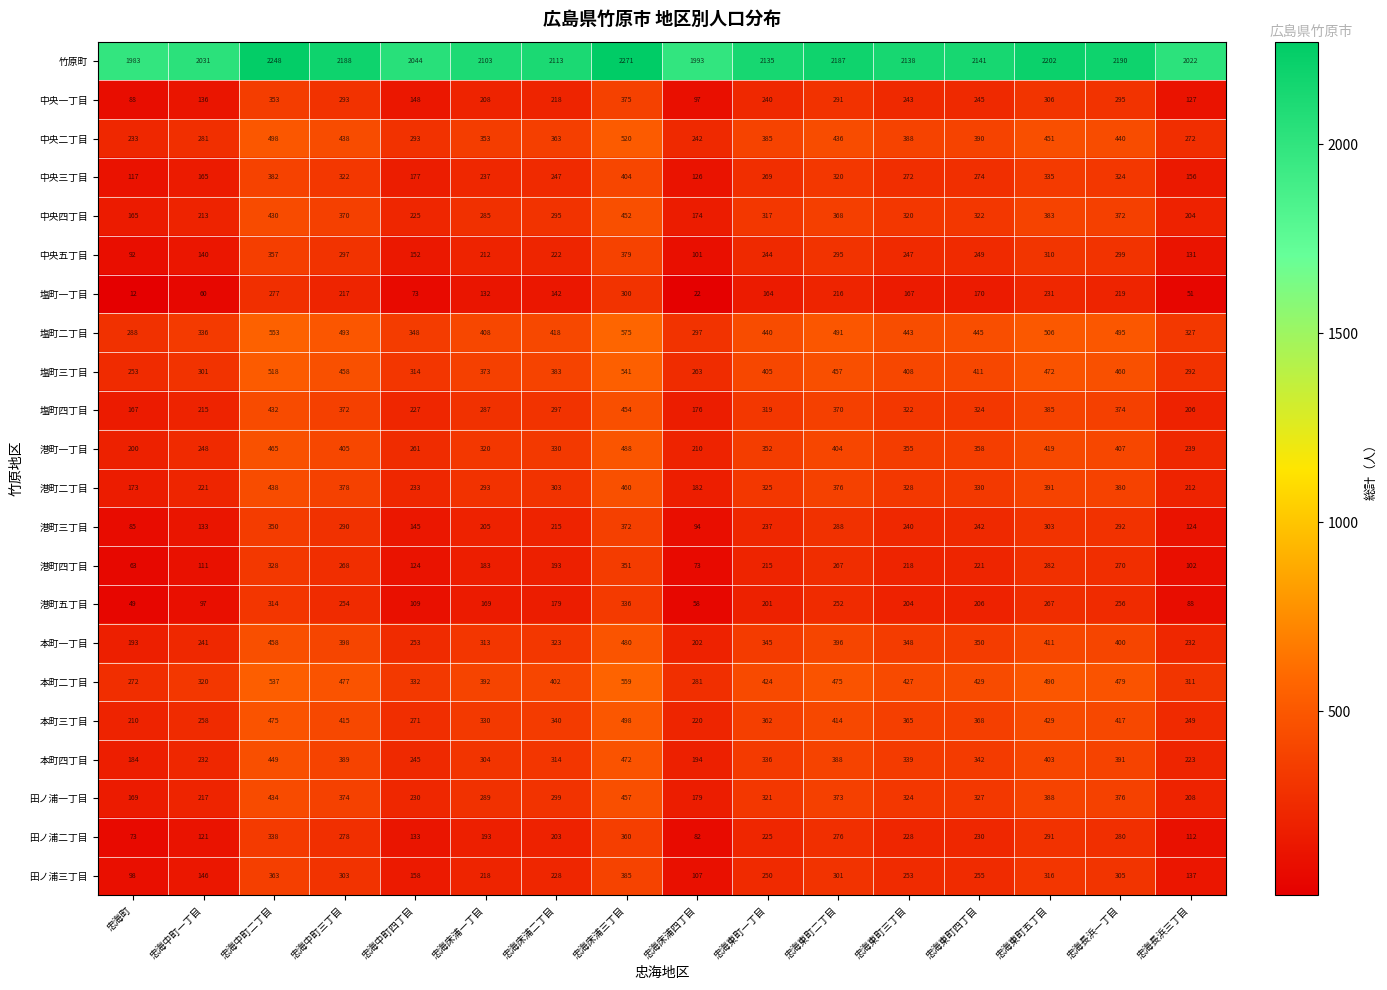

What is the average value of the 港町二丁目 series?

314